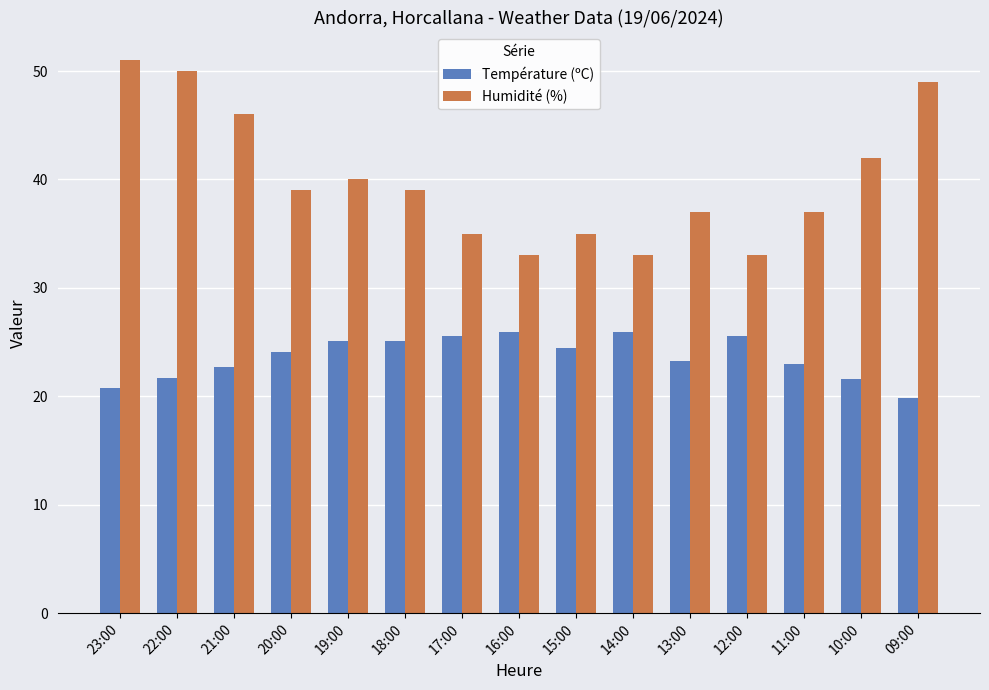

What is the maximum value shown in the chart?

51.0